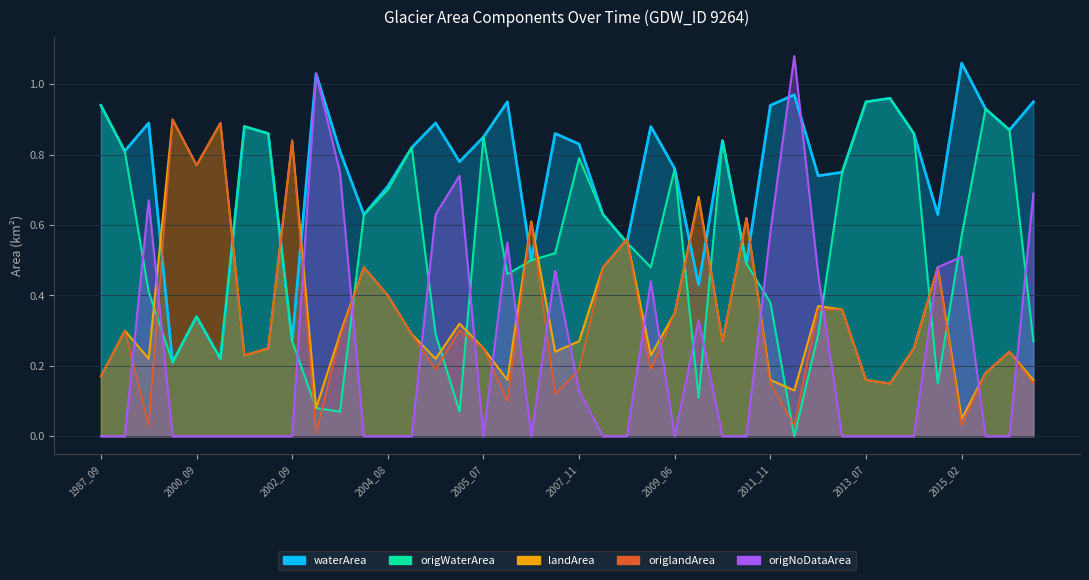

How many lines are shown in the chart?

5